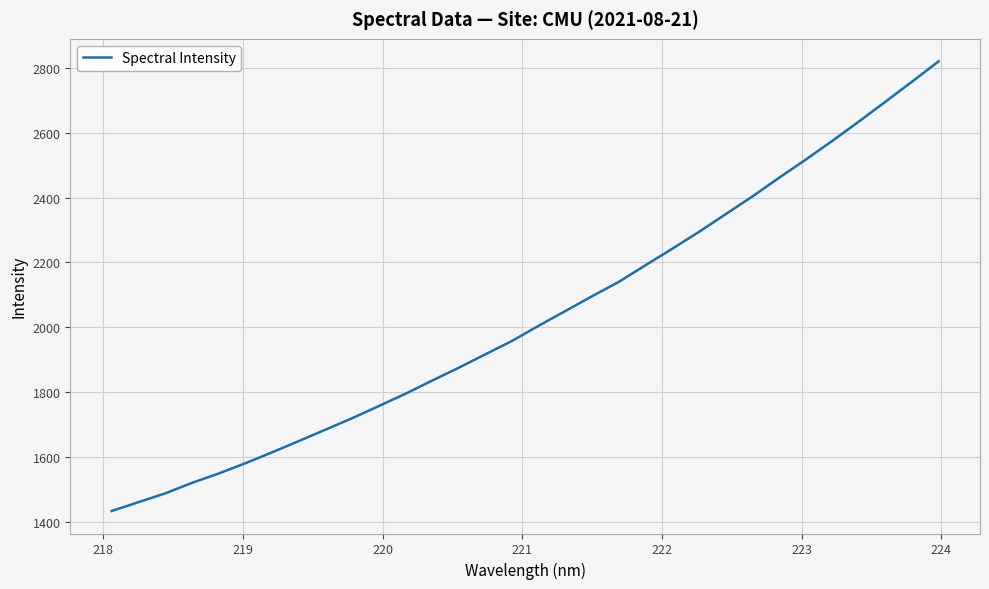

What is the minimum value shown in the chart?

1432.6